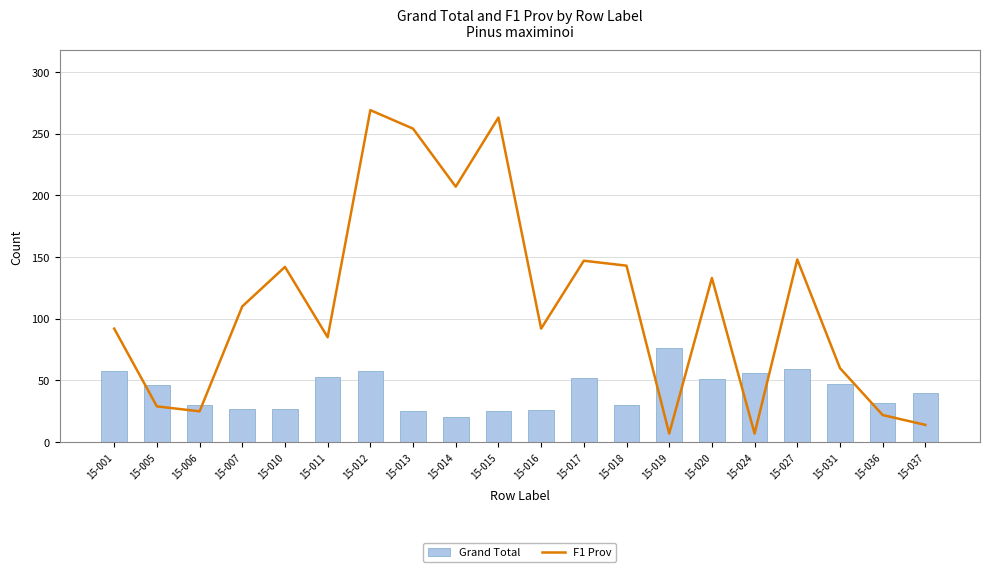

The value of F1 Prov at 15-014 is 207. True or false?

True